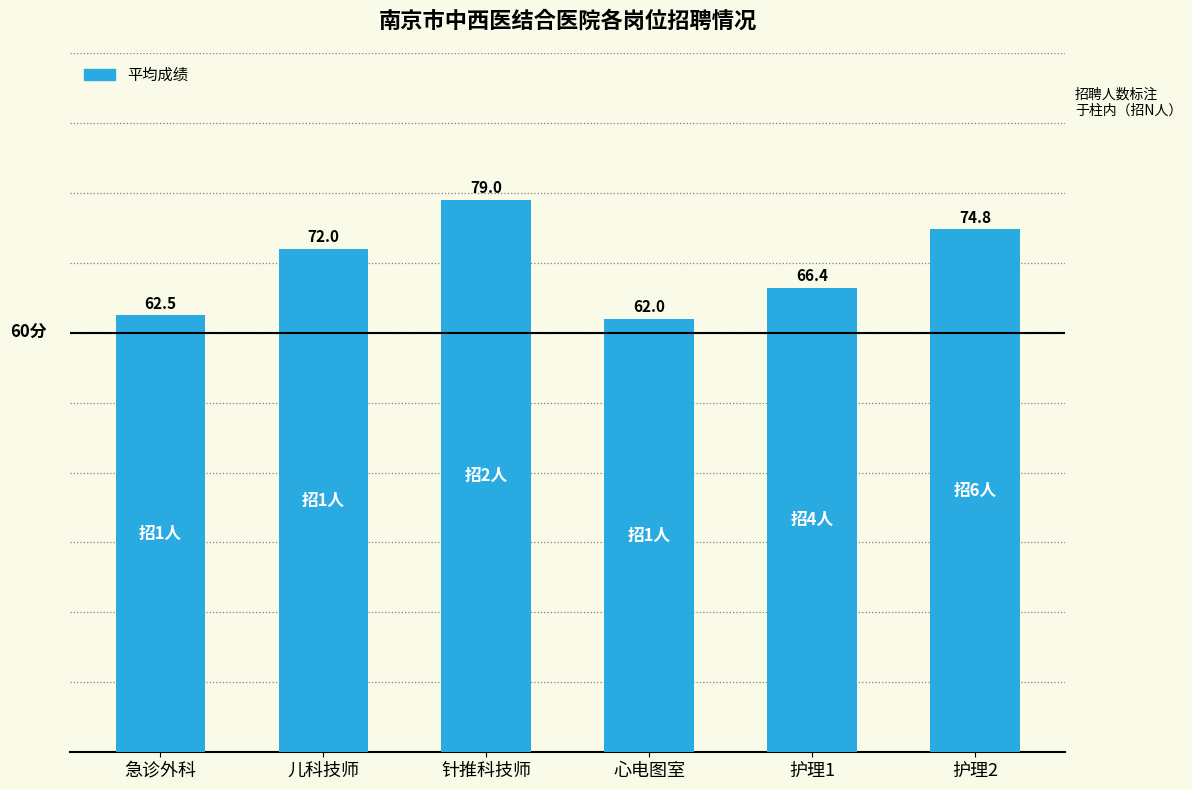

The value at 护理1 is 66.4. True or false?

True